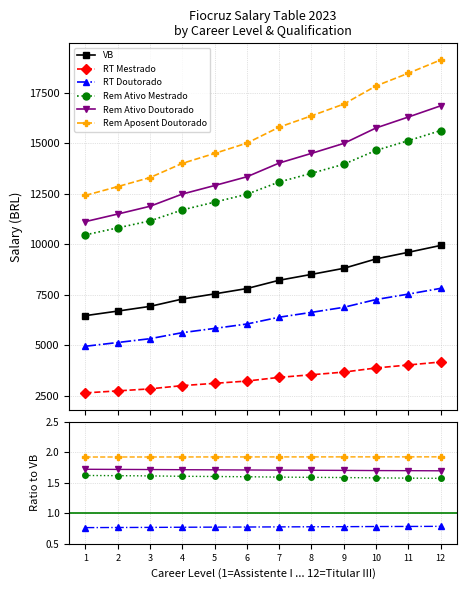

Between 12 and 8, which is larger?

12